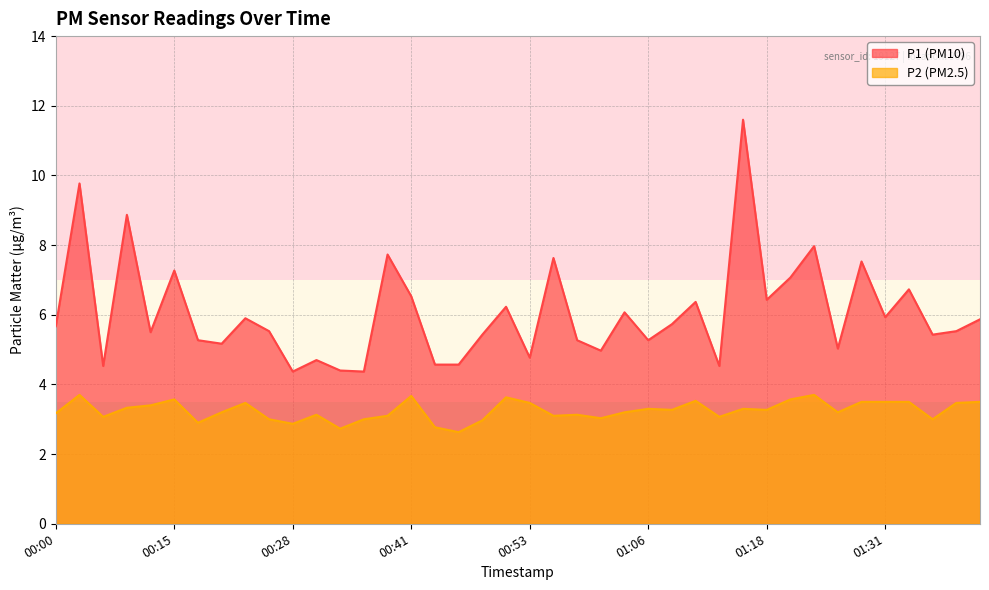

What position from the right is 00:05?

38